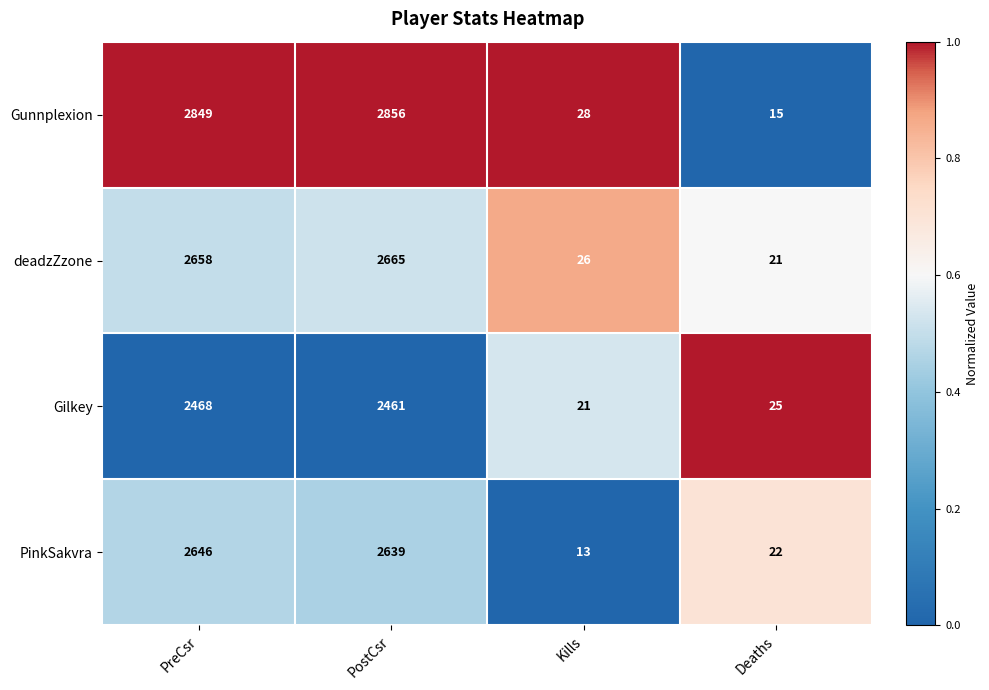

Which label corresponds to the smallest value in the chart?

Kills